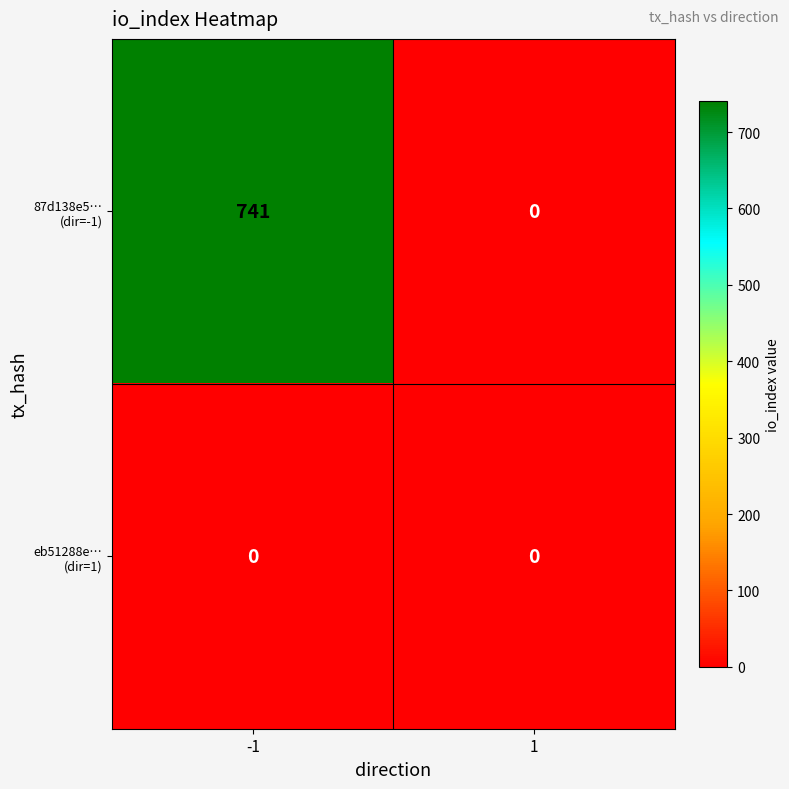

At how many categories does at least one series exceed 529?

1